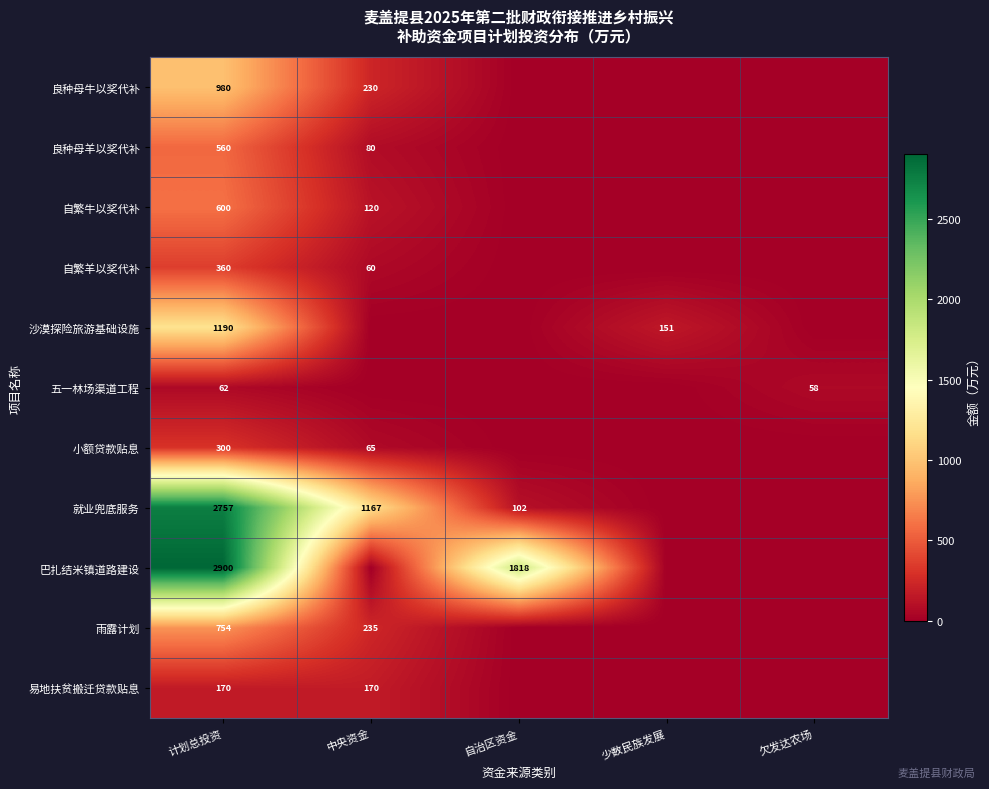

True or false: 就业兜底服务 has a value of 4603 at 计划总投资.

False